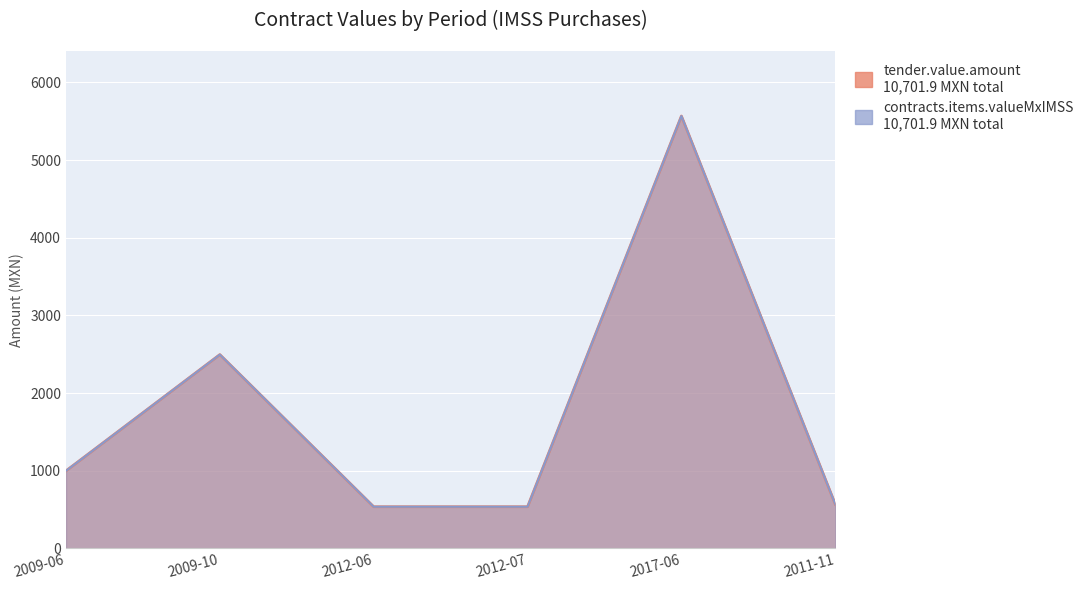

In contracts.items.valueMxIMSS, how many points are higher than both neighbors (excluding endpoints)?

2